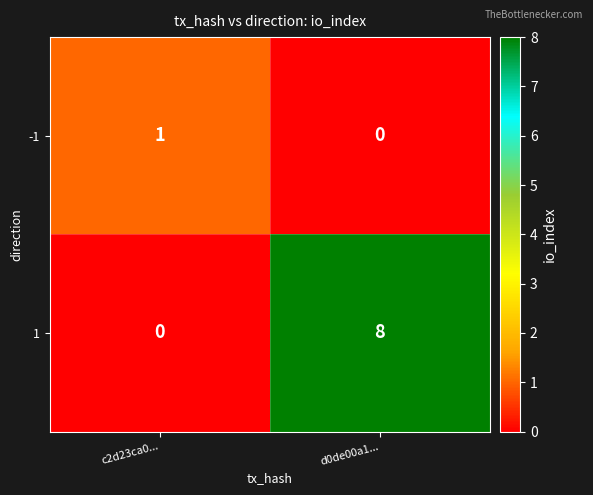

What is the difference between the maximum and minimum values in the 1 series?

8